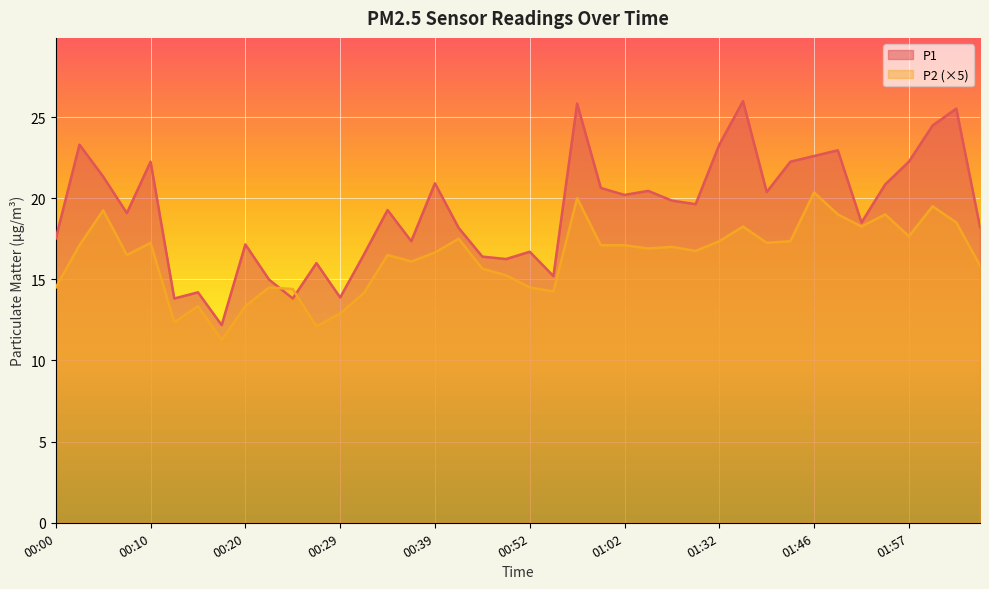

Reading left to right, what are all the values shown in this chart?

P1: 00:00=17.5	00:02=23.3	00:05=21.3	00:07=19.1	00:10=22.2	00:12=13.8	00:15=14.2	00:17=12.2	00:20=17.1	00:22=15.0	00:24=13.8	00:27=16.0	00:29=13.9	00:32=16.5	00:34=19.3	00:37=17.4	00:39=20.9	00:41=18.2	00:47=16.4	00:49=16.2	00:52=16.7	00:54=15.2	00:57=25.8	00:59=20.6	01:02=20.2	01:04=20.4	01:07=19.9	01:10=19.6	01:32=23.3	01:35=26.0	01:38=20.4	01:44=22.2	01:46=22.6	01:49=22.9	01:51=18.5	01:54=20.9	01:57=22.2	01:59=24.5	02:02=25.5	02:05=18.2
P2: 00:00=14.5	00:02=17.1	00:05=19.2	00:07=16.5	00:10=17.2	00:12=12.4	00:15=13.3	00:17=11.2	00:20=13.3	00:22=14.5	00:24=14.4	00:27=12.1	00:29=12.9	00:32=14.2	00:34=16.5	00:37=16.1	00:39=16.6	00:41=17.5	00:47=15.6	00:49=15.2	00:52=14.5	00:54=14.2	00:57=20.0	00:59=17.1	01:02=17.1	01:04=16.9	01:07=17.0	01:10=16.8	01:32=17.4	01:35=18.2	01:38=17.2	01:44=17.4	01:46=20.4	01:49=19.0	01:51=18.2	01:54=19.0	01:57=17.6	01:59=19.5	02:02=18.5	02:05=15.8